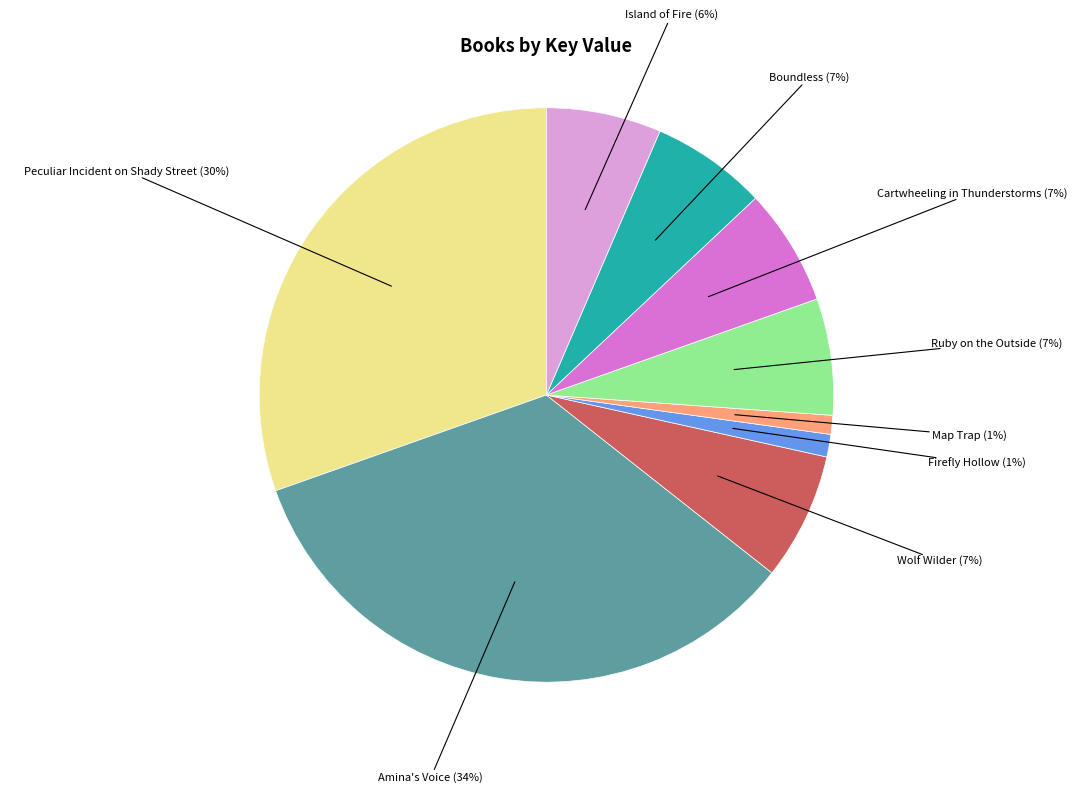

Does any single category account for the majority?

No